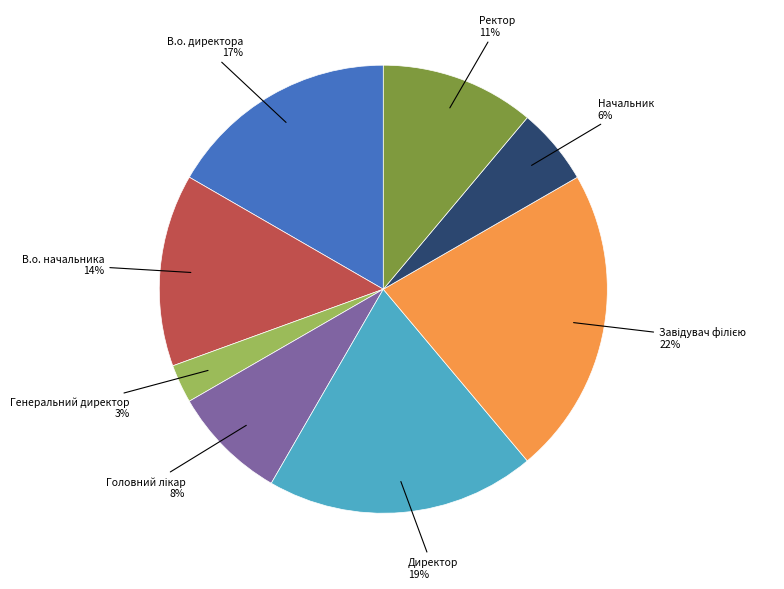

Is there any slice that represents more than half of the pie?

No